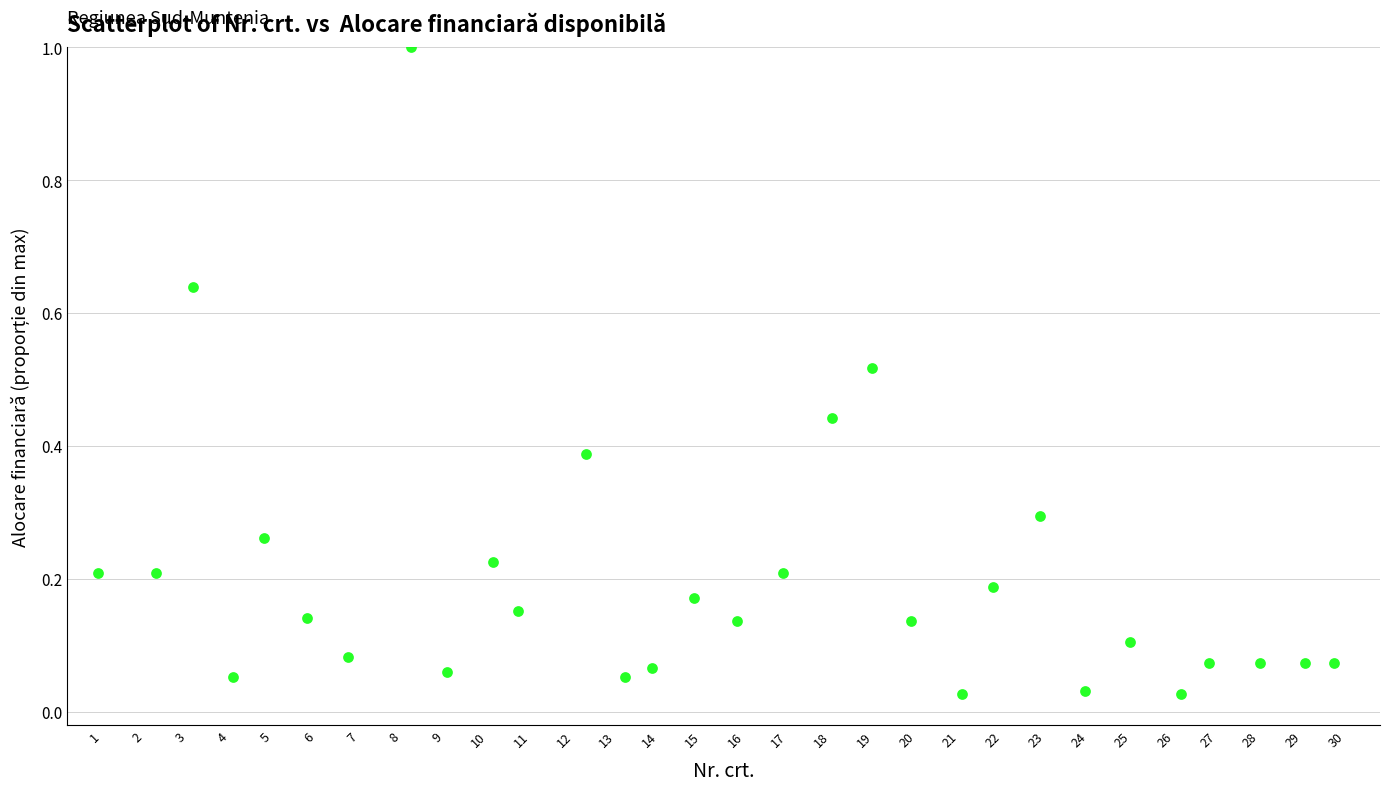

What is the range of X values (max minus min)?

28.8